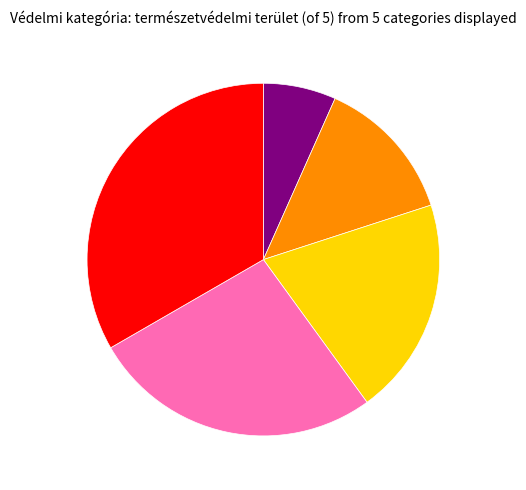

Does any single category account for the majority?

No